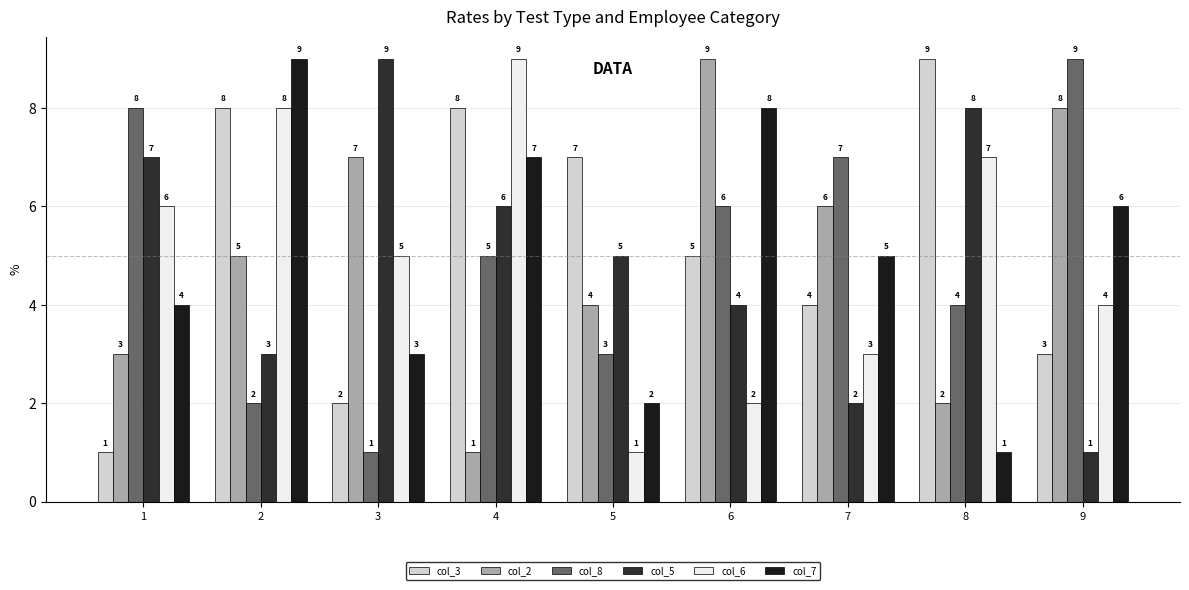

What is the minimum value for col_2?

1